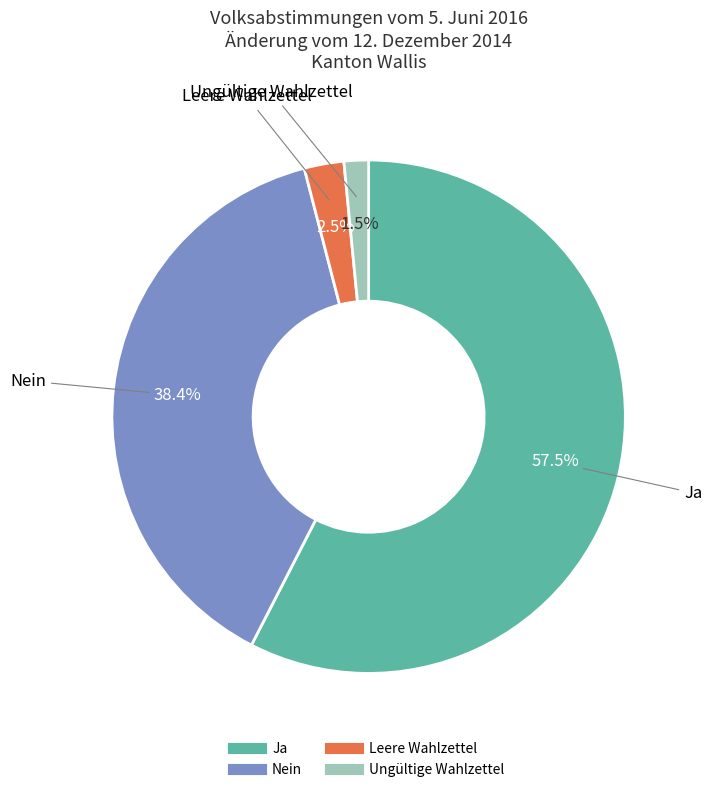

Which category has the biggest portion of the pie?

Ja